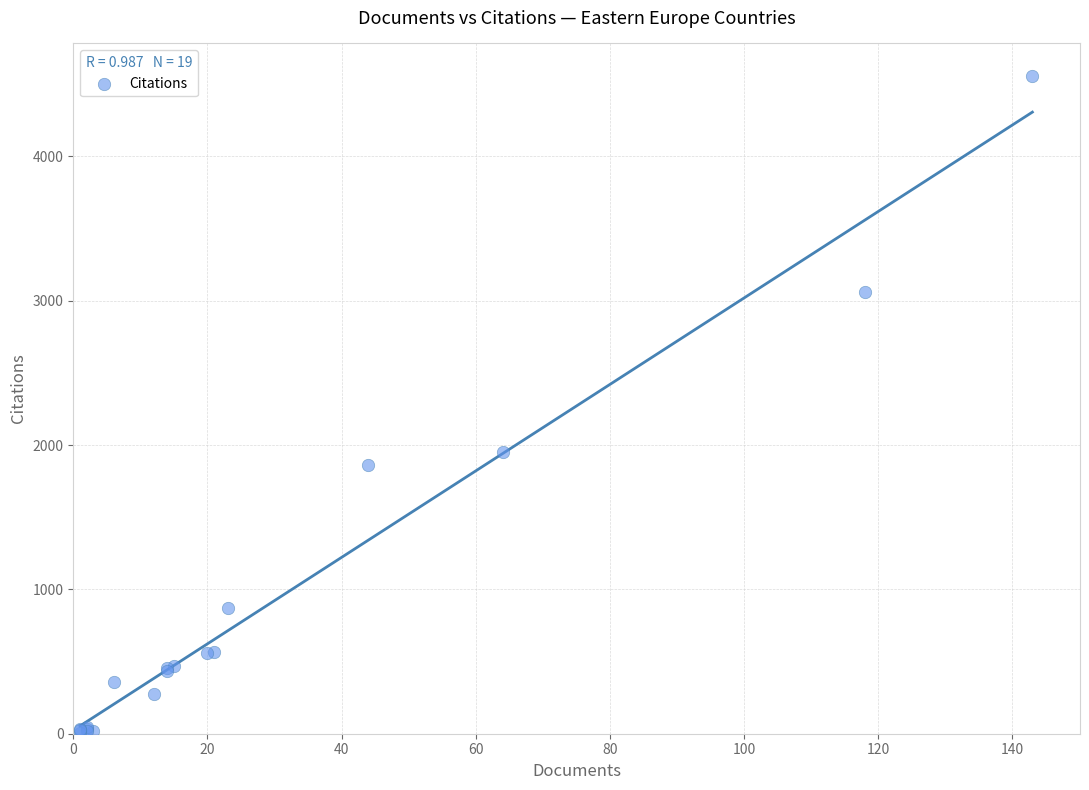

What Y value in the scatter plot is closest to 2279?

1951